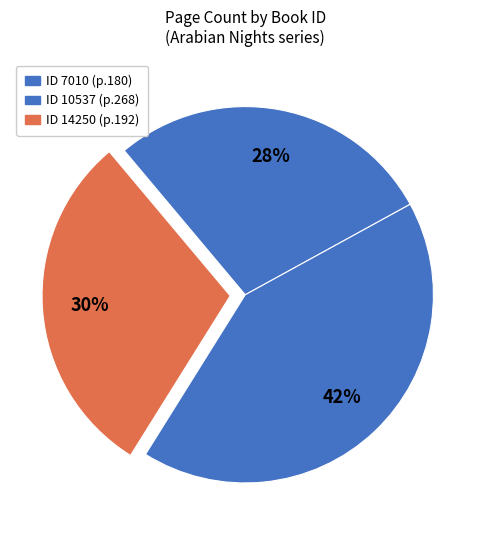

Is there a majority slice in this chart?

No